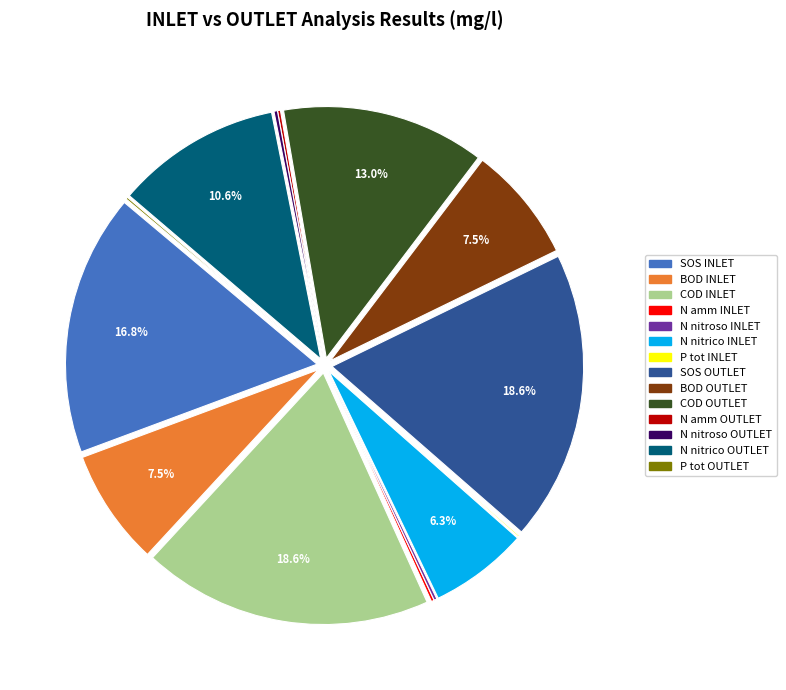

Approximately how many times larger is the value at COD INLET compared to BOD INLET?

2.5